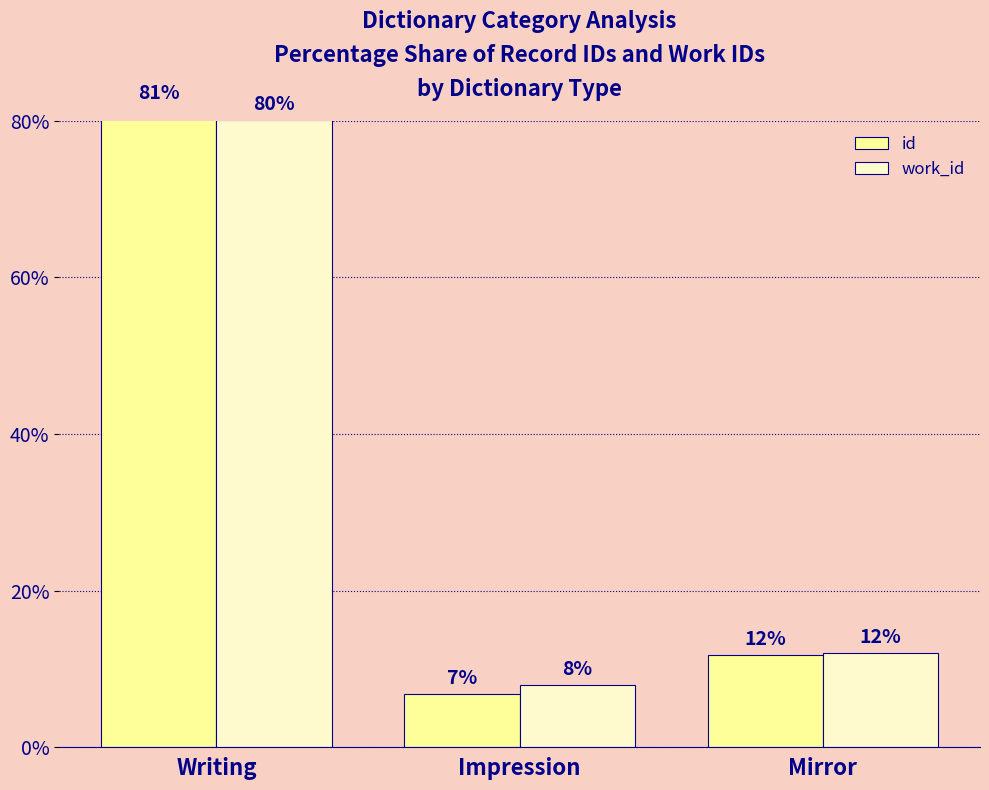

True or false: work_id has a value of 7.9 at Impression.

True